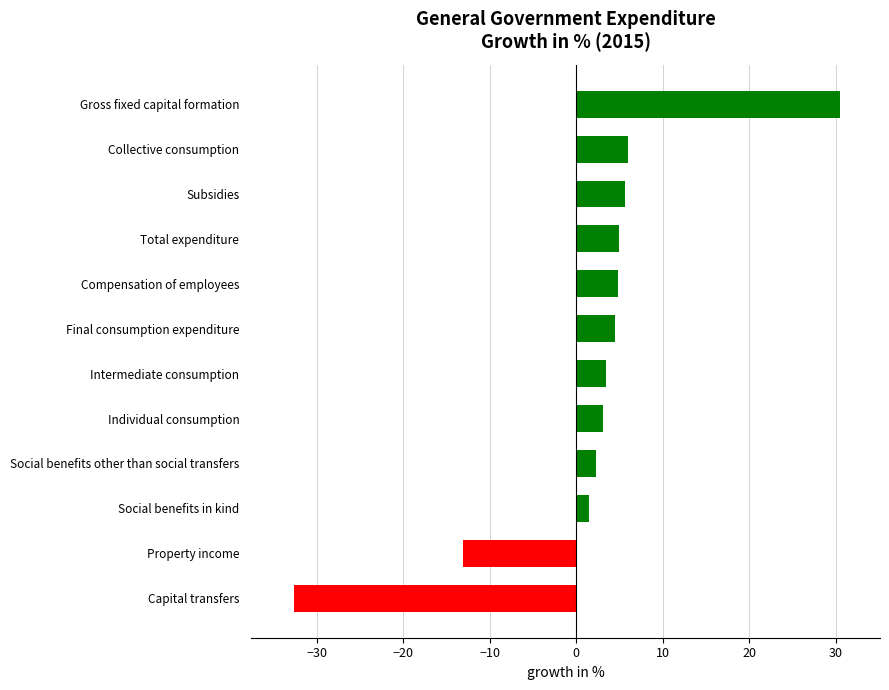

The chart shows a value of 7.0 at Final consumption expenditure. True or false?

False